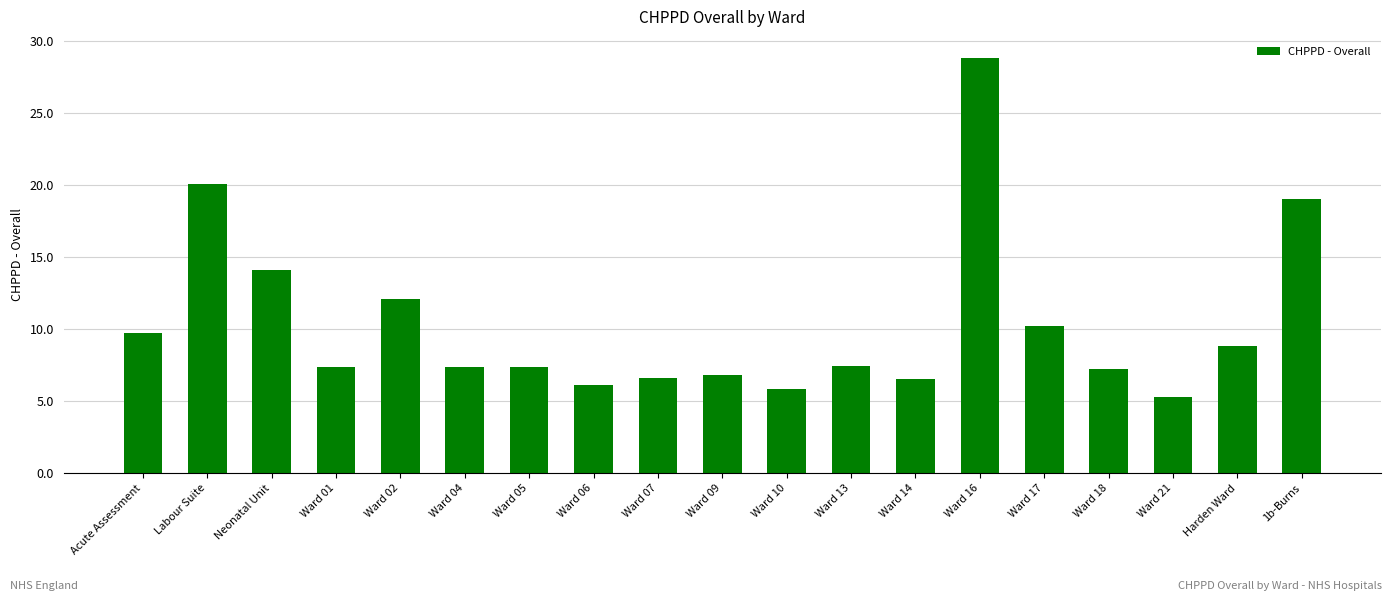

What position from the left is Ward 18?

16